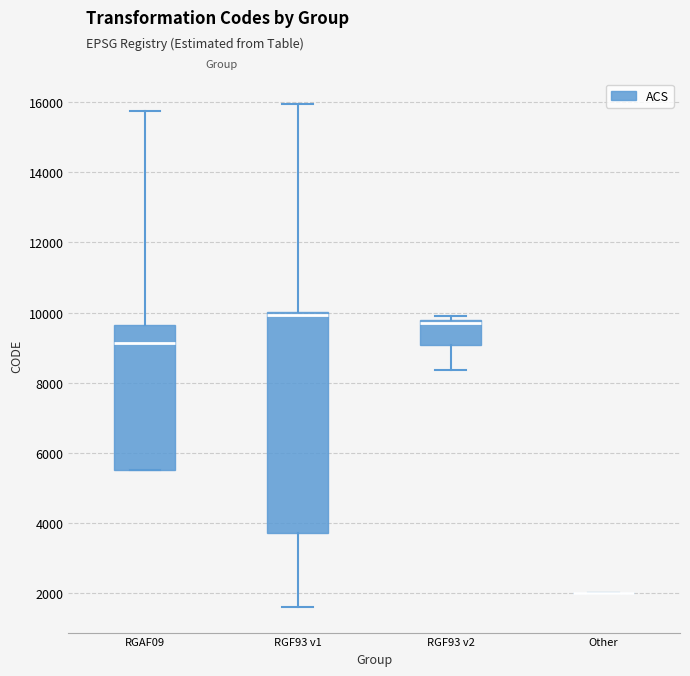

Which box is the tallest, from its lower edge to its upper edge?

RGF93 v1